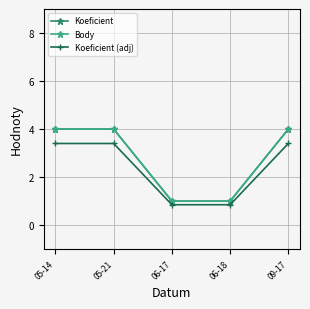

Is this an area chart (filled region under the line)?

No